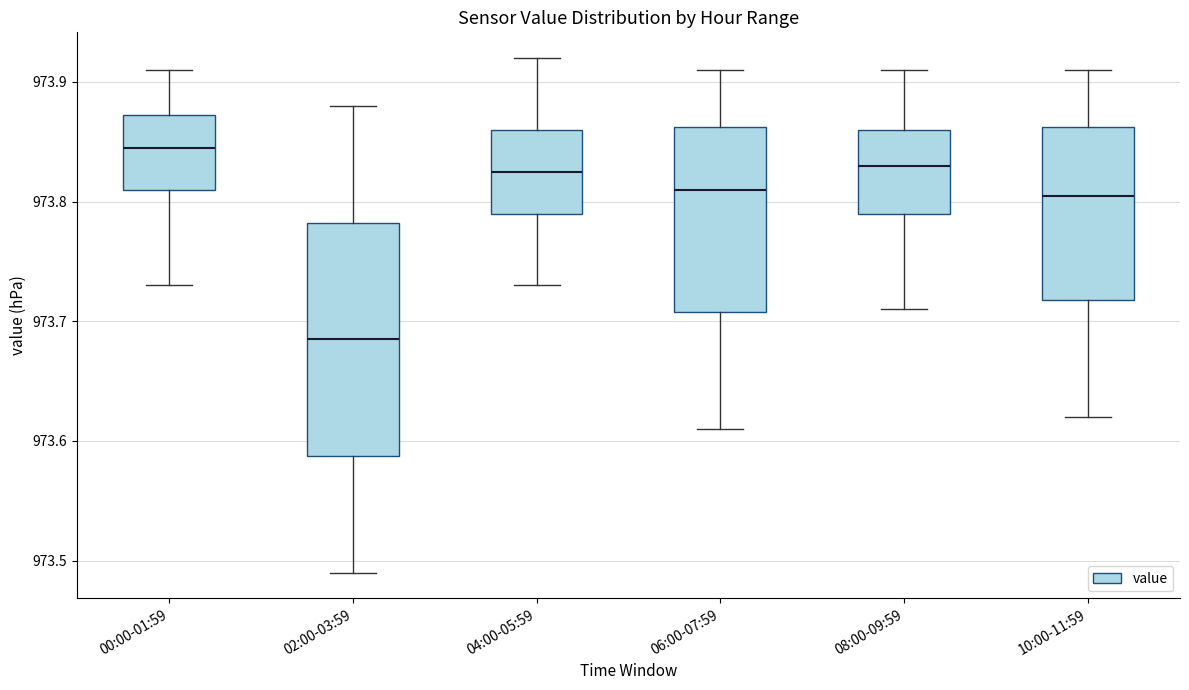

Which box's median line is the highest?

00:00-01:59